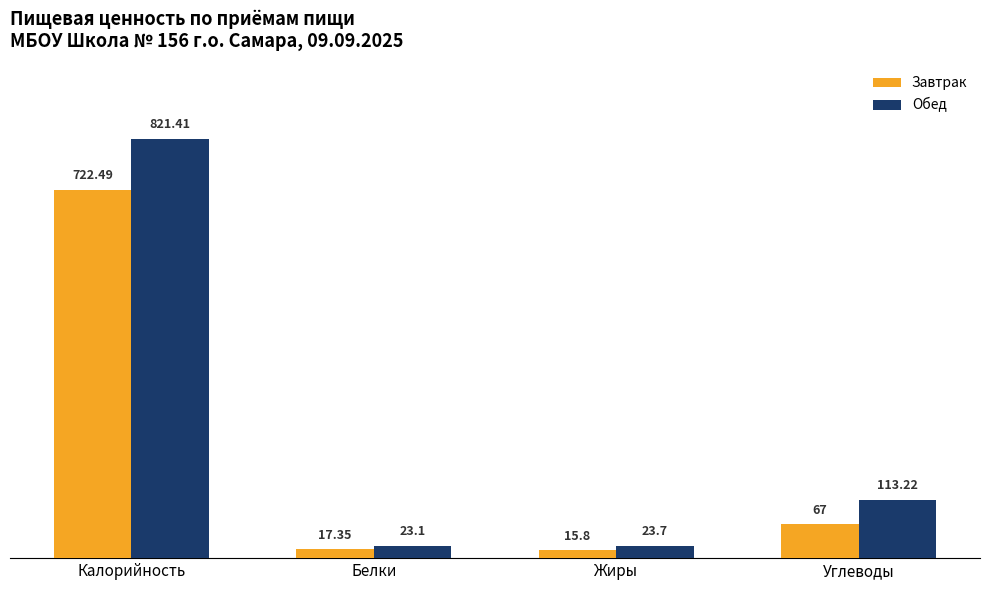

Where does the Обед series first go above 113?

Калорийность